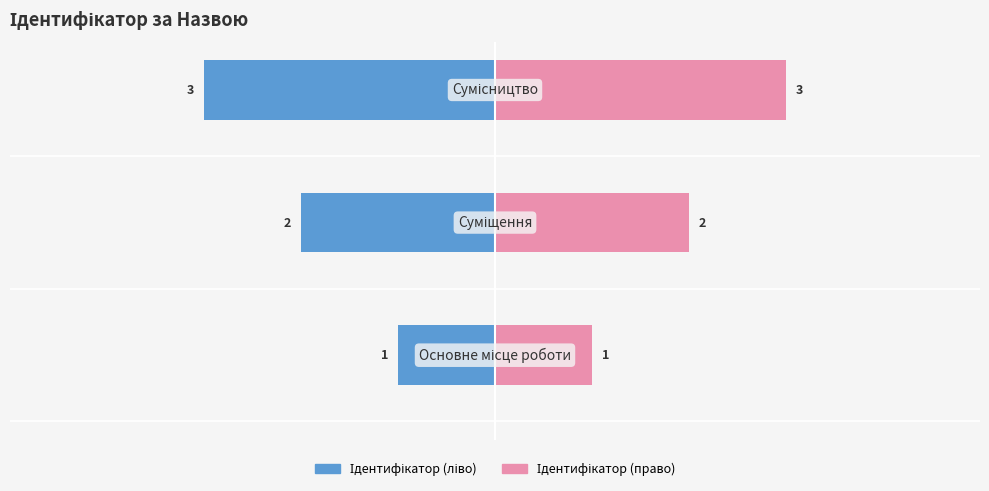

What is the difference between the highest and lowest values at 0?

2